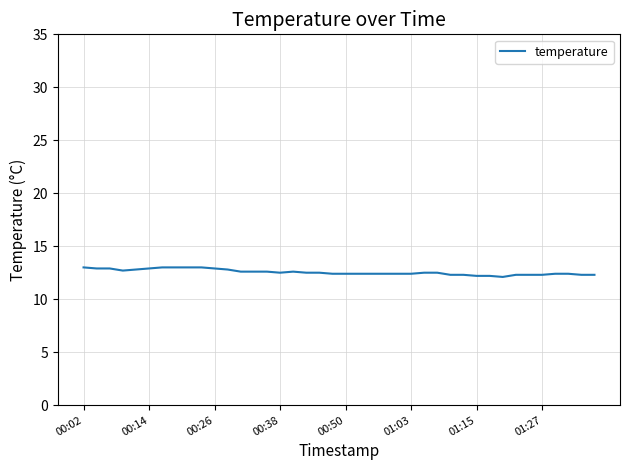

Does the chart display data point markers on the line(s)?

No